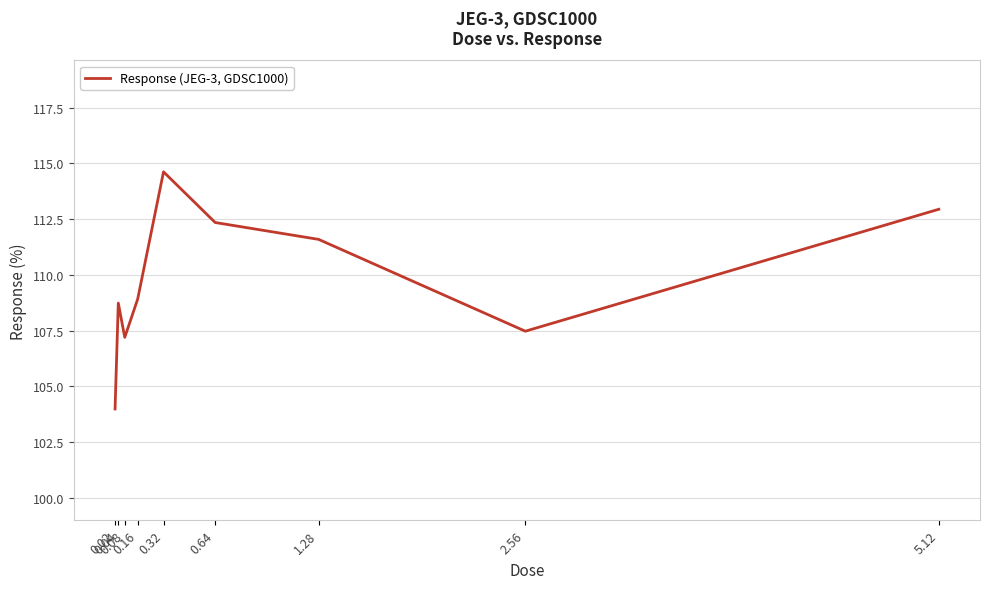

What is the difference between the second highest and minimum values?

9.0